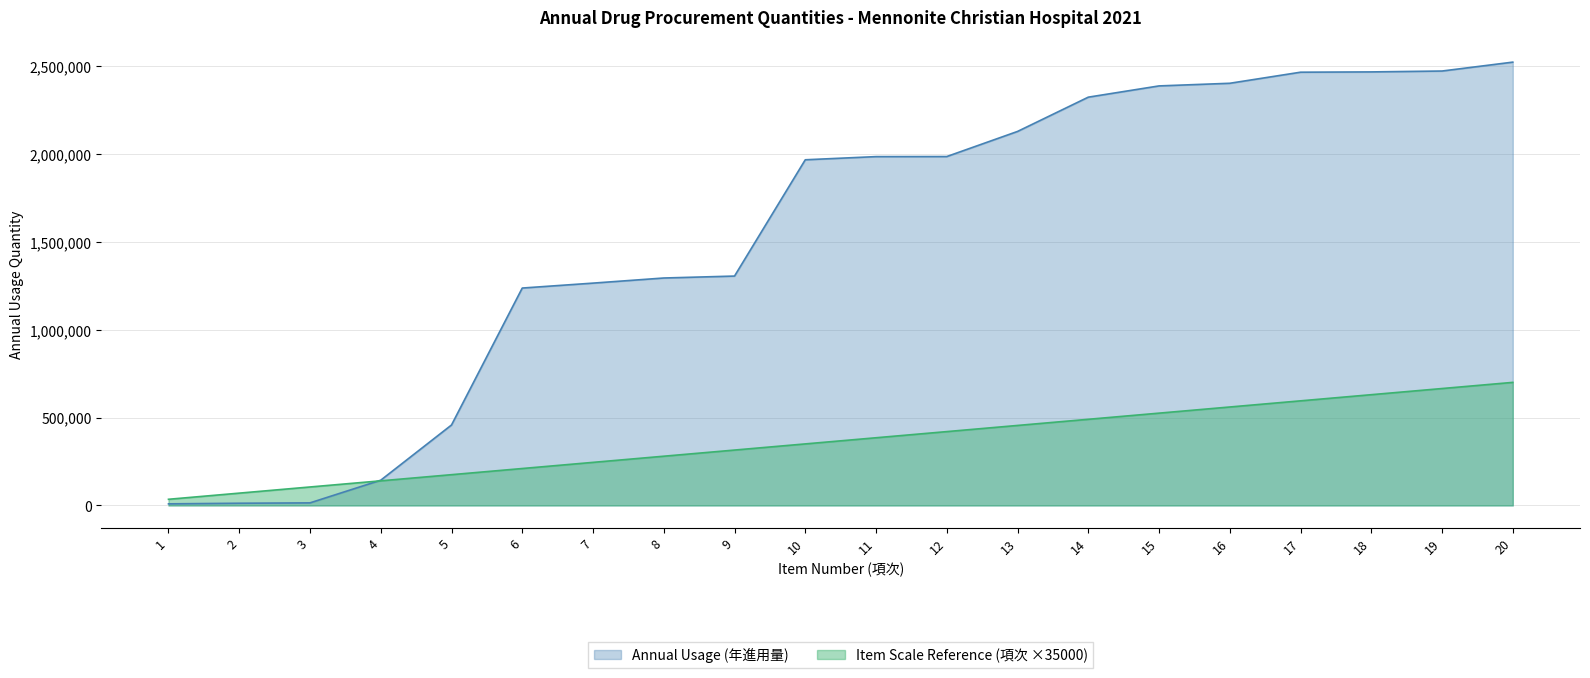

Between 12 and 17, which series saw the biggest shift?

Annual Usage (年進用量)